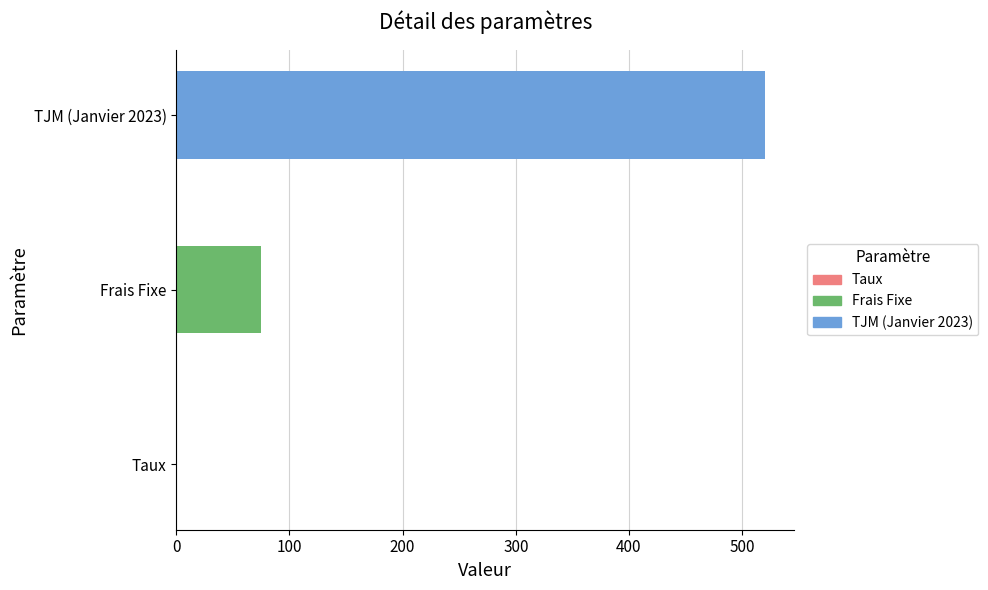

The chart shows a value of 757.5 at TJM (Janvier 2023). True or false?

False